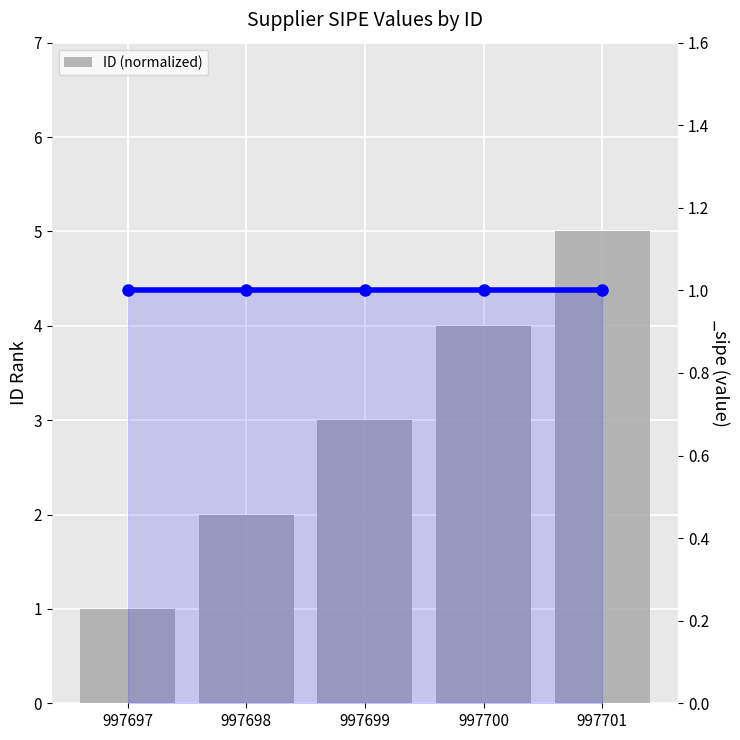

What is the value of the 2nd bar from the left?

2